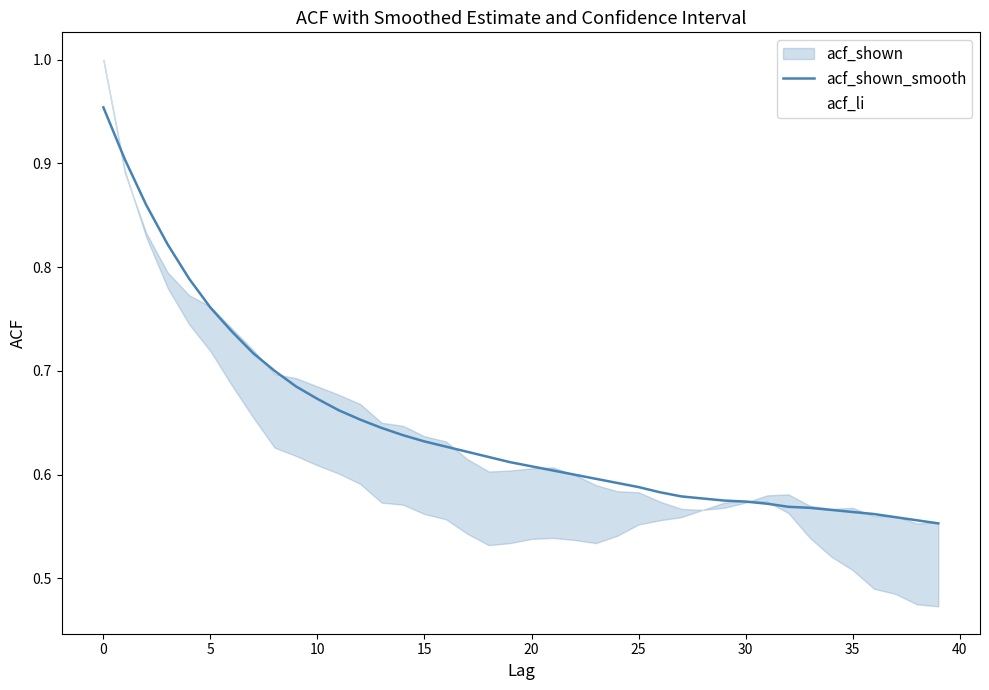

What is the difference between the acf_li values at 39 and 25?

0.2